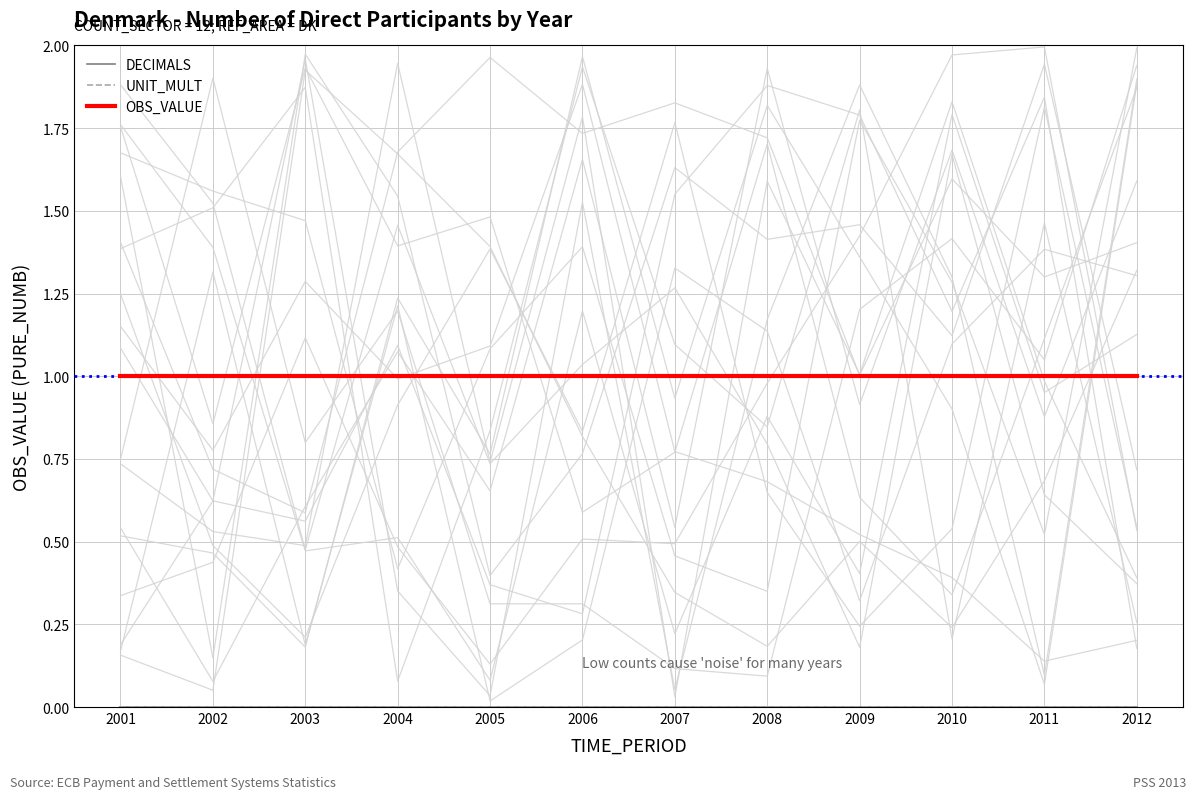

Is this an area chart (filled region under the line)?

No